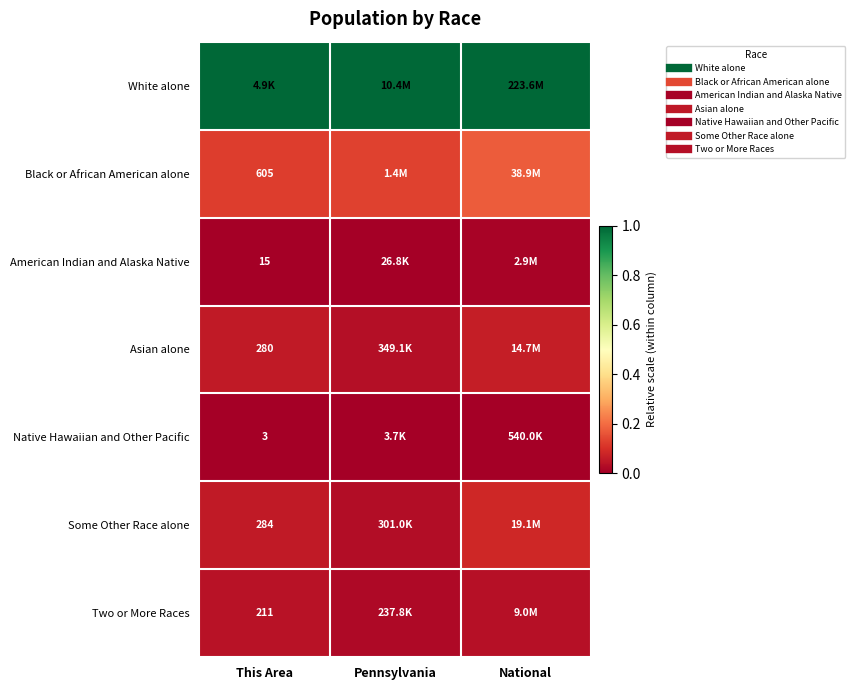

Where is Two or More Races nearest to the value 0?

Pennsylvania